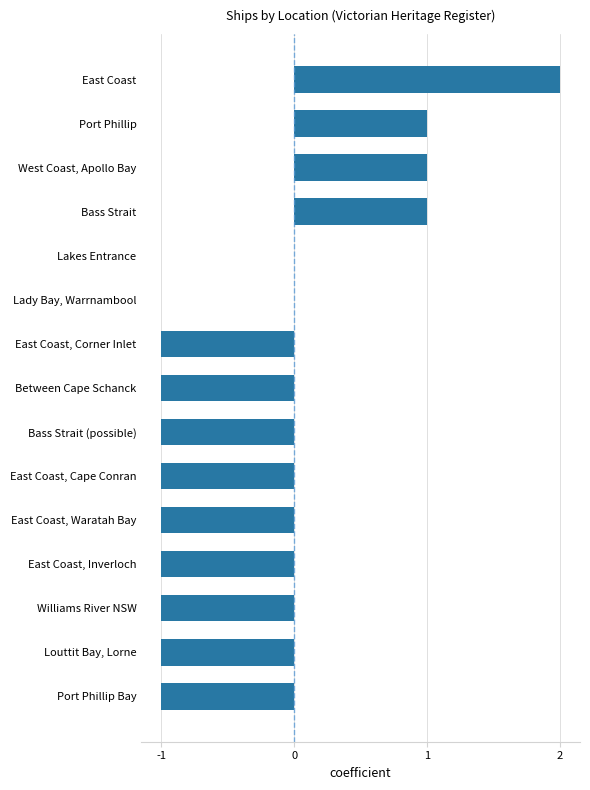

Between East Coast, Cape Conran and West Coast, Apollo Bay, which is larger?

West Coast, Apollo Bay